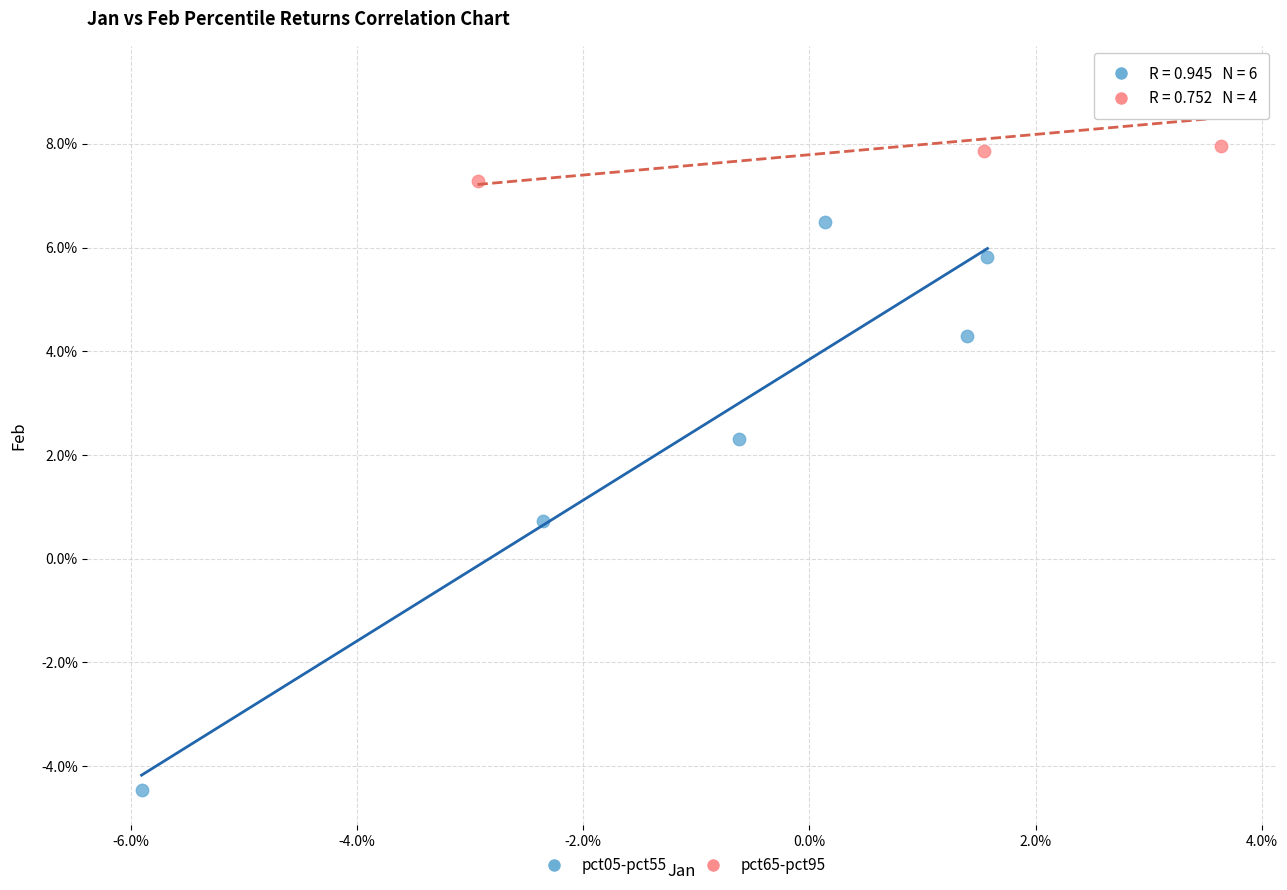

Which series has the largest Y range (max minus min)?

pct05-pct55